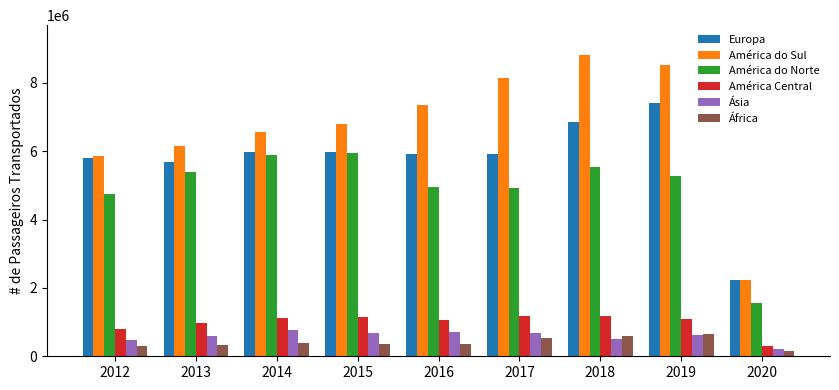

List the labels in order of América do Sul value, largest first.

2018, 2019, 2017, 2016, 2015, 2014, 2013, 2012, 2020